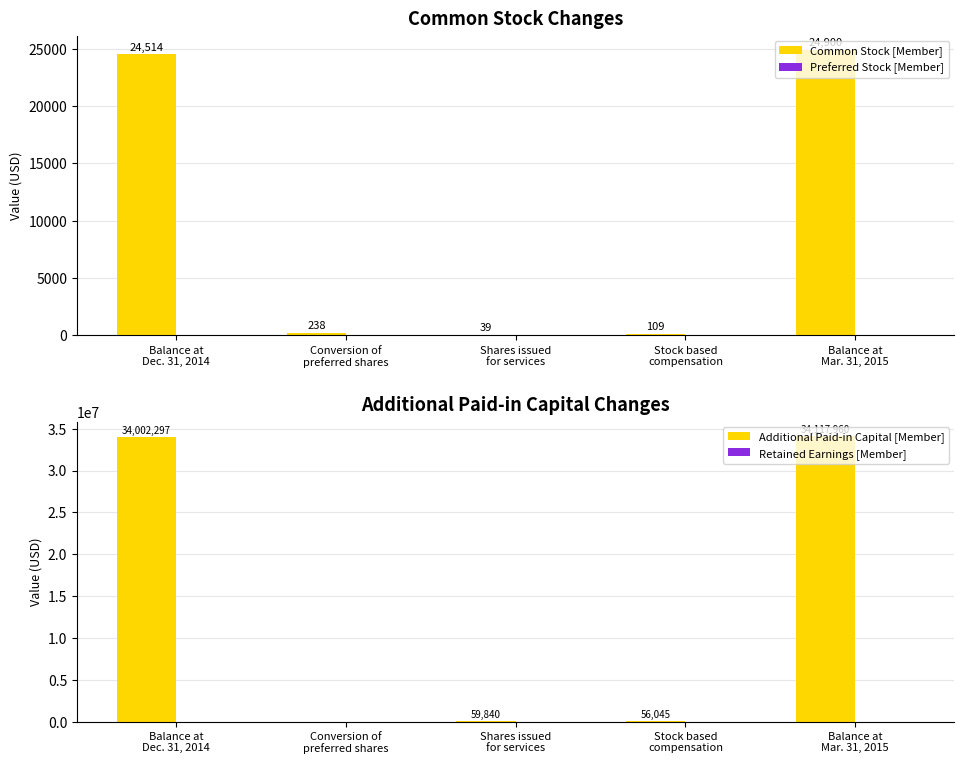

What are all the series names shown in the legend?

Common Stock [Member], Preferred Stock [Member], Additional Paid-in Capital [Member], Retained Earnings [Member]